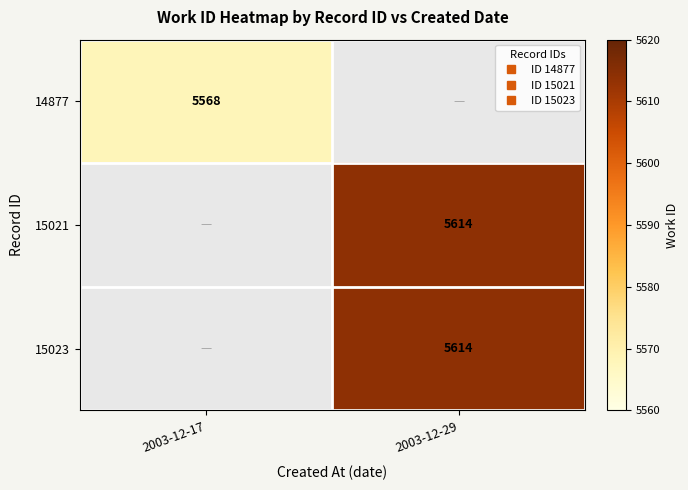

Is the value of 15021 at 2003-12-29 greater than the value of 14877 at 2003-12-29?

No